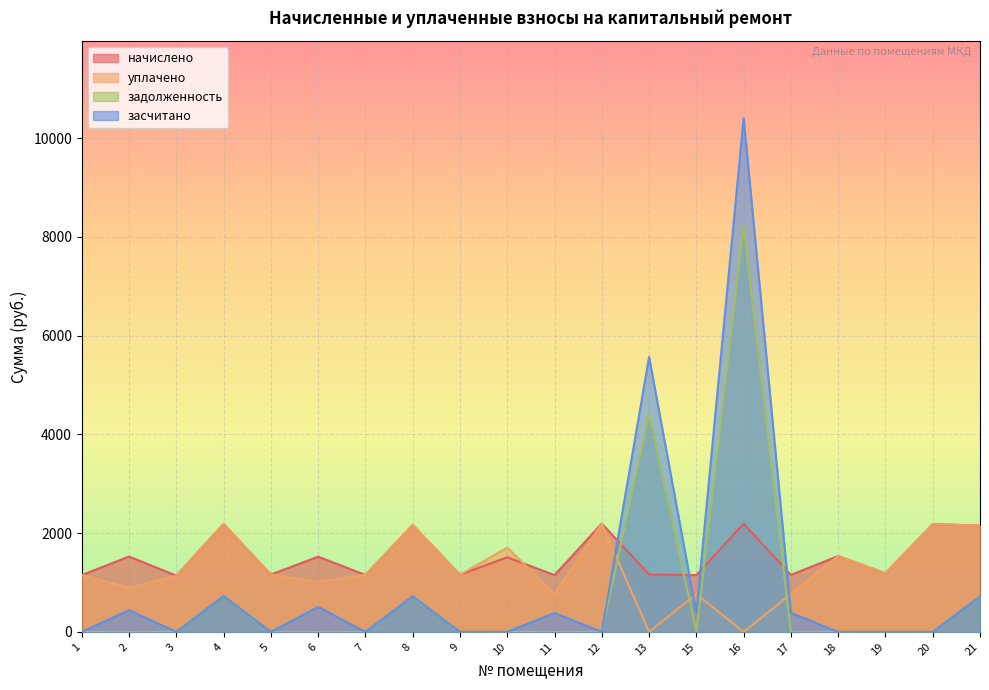

At which category is the sum across all series the highest?

16